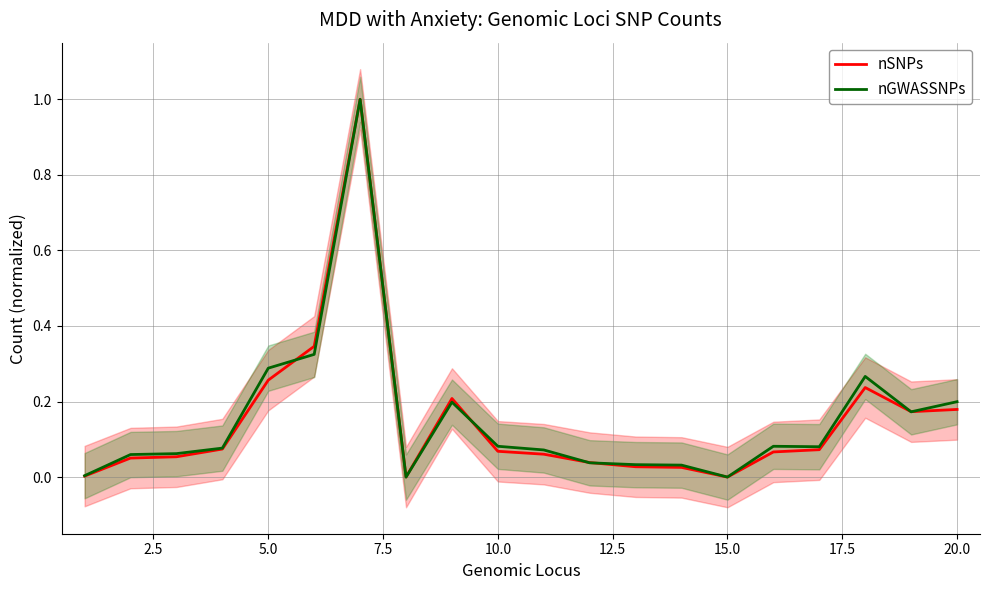

True or false: nSNPs has a value of 0.1 at 5.0.

False